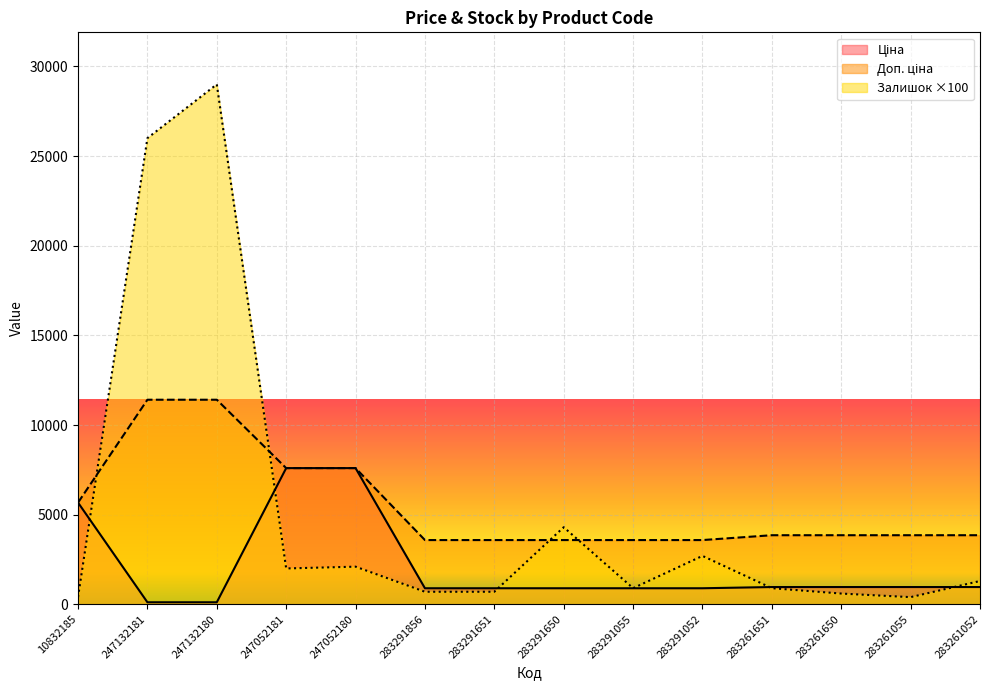

What is the value of the Залишок point at the 6th from the left?

700.0